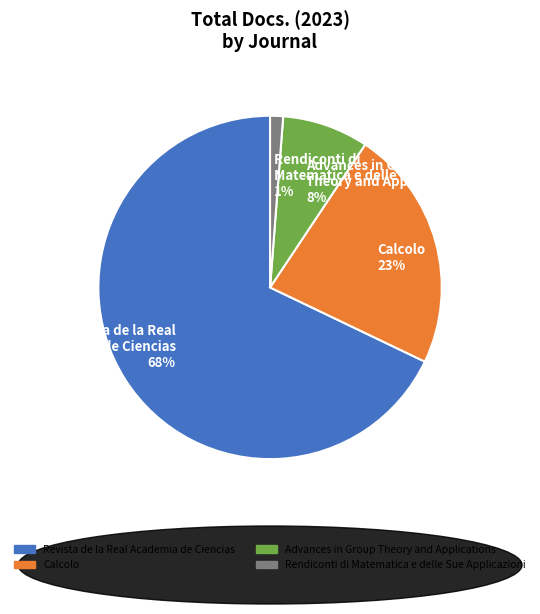

The Advances in Group Theory and Applications 8% slice represents 17% of the pie. True or false?

False